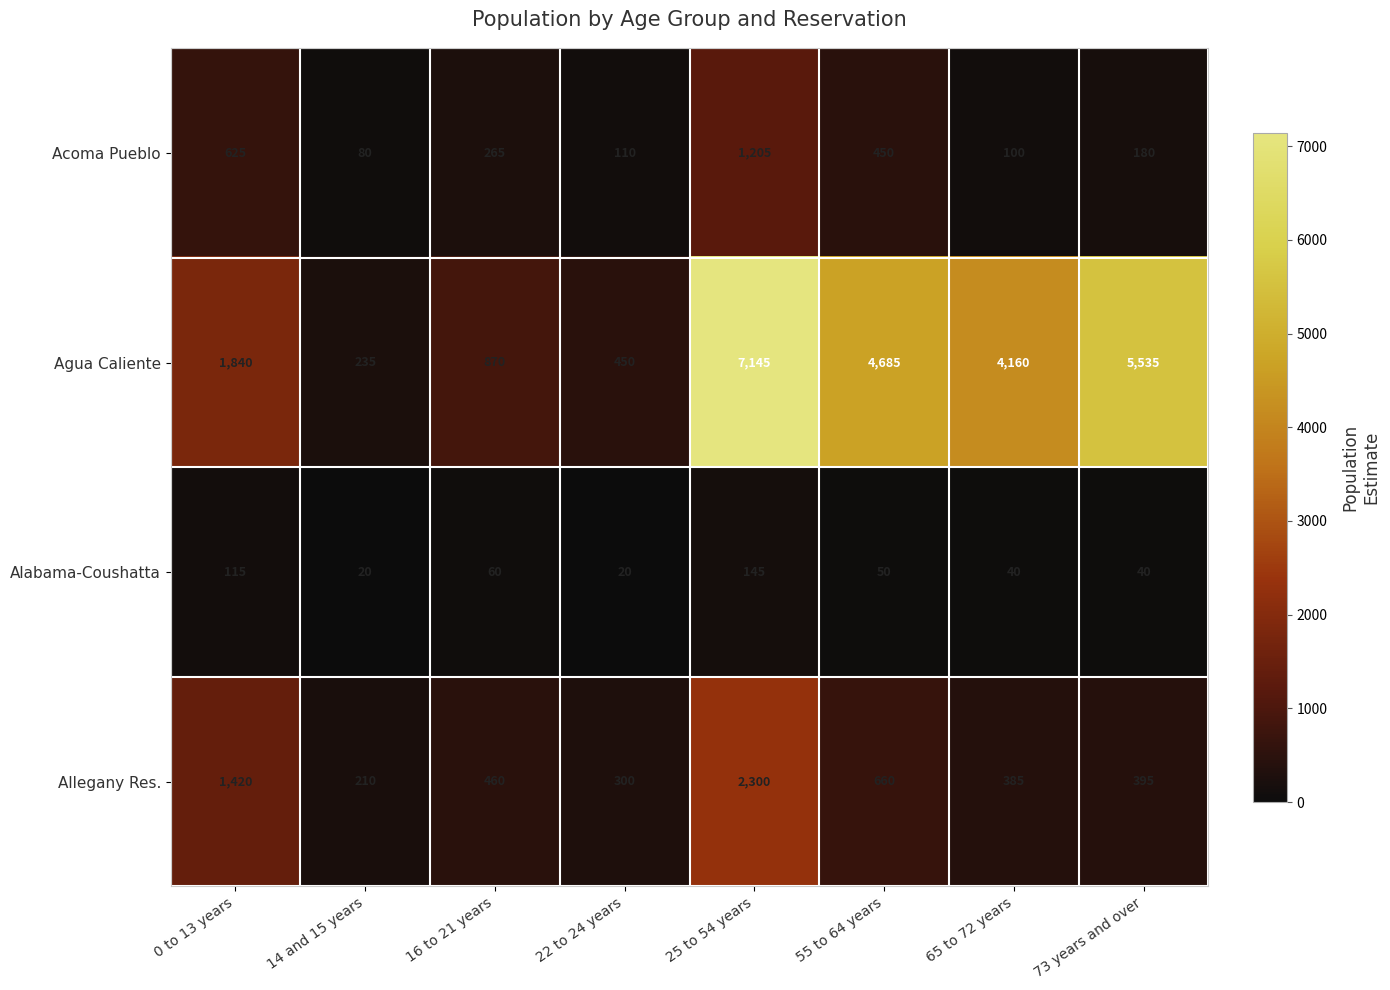

At which label does Allegany Res. reach its peak?

25 to 54 years